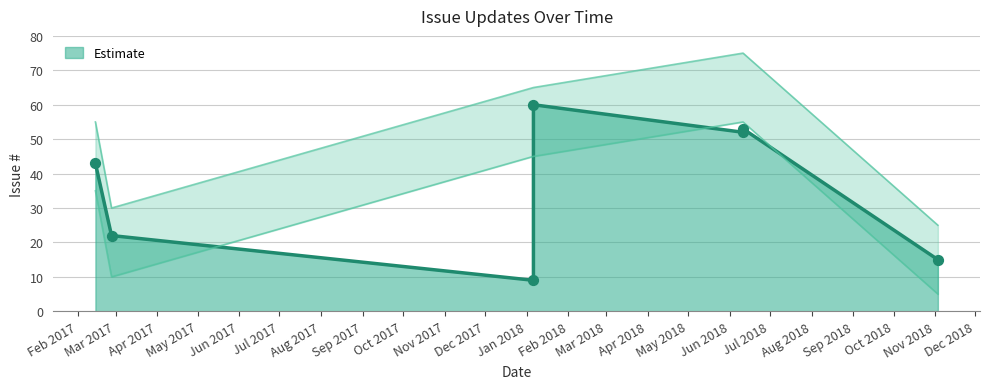

What is the change in value from 2017-02-26 to 2018-11-03?

-7